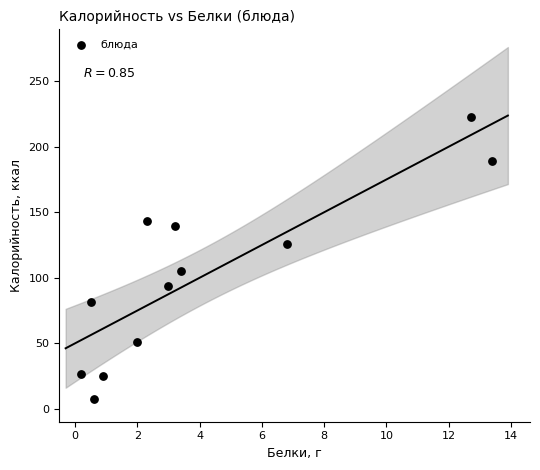

What Y value in the scatter plot is closest to 114?

105.5